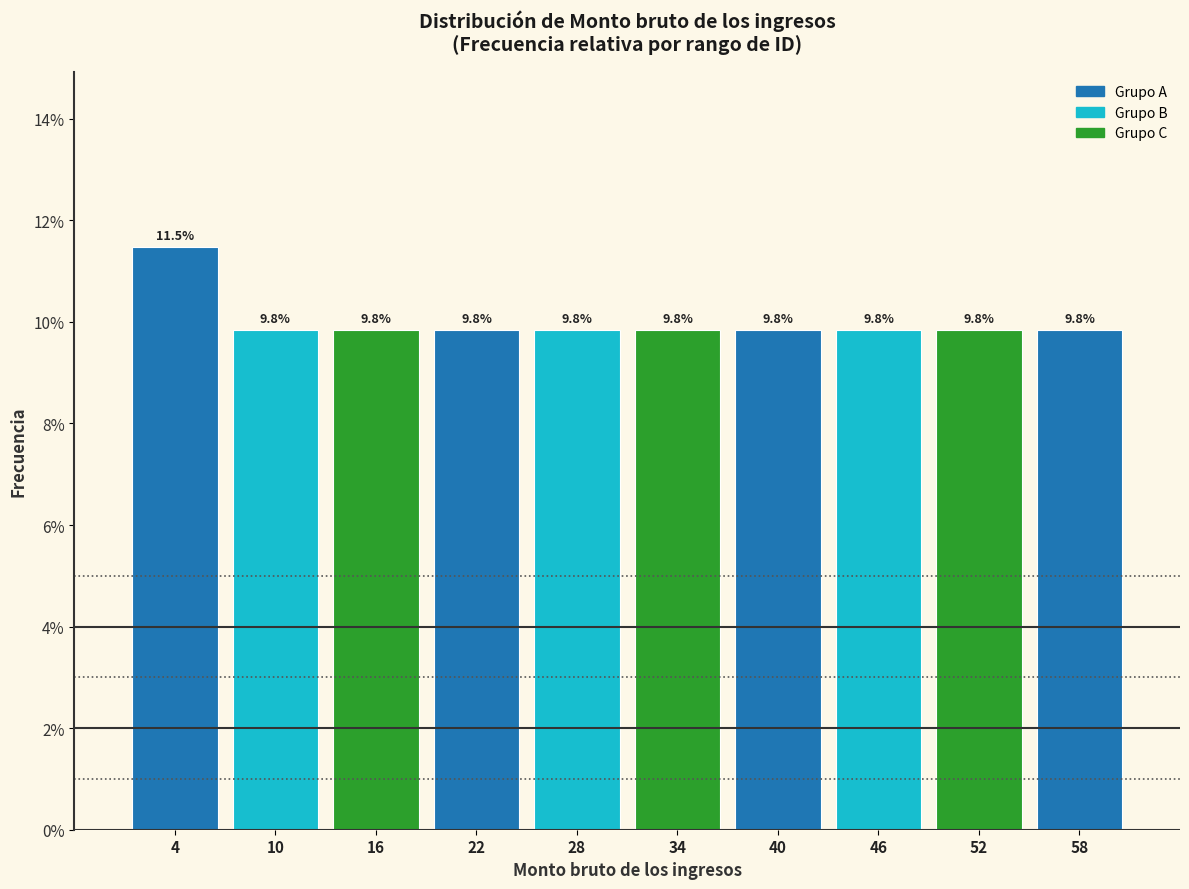

Reading left to right, extract all data points from this chart.

4=11.5	10=9.8	16=9.8	22=9.8	28=9.8	34=9.8	40=9.8	46=9.8	52=9.8	58=9.8